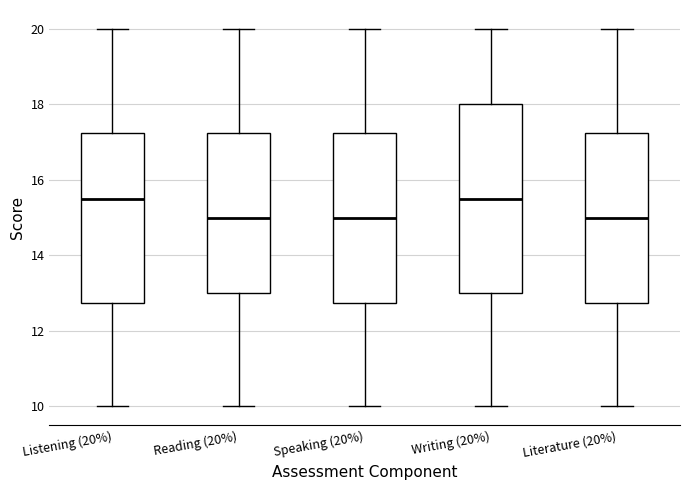

Where is the upper edge of the box for Reading (20%) on the y-axis? The values are not printed on the chart, so give them approximately, as read against the axis.

17.2